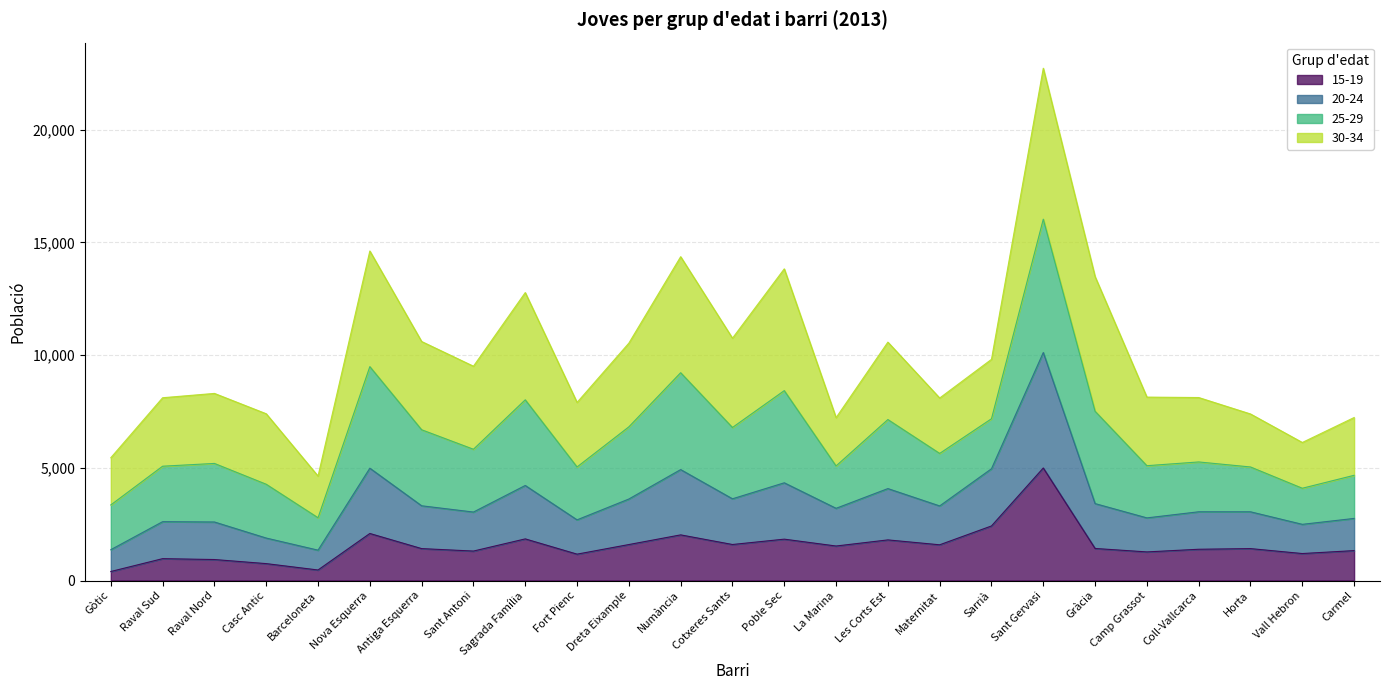

In 20-24, how many points are higher than both neighbors (excluding endpoints)?

8